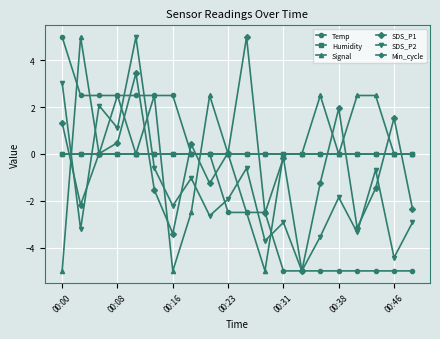

Does the chart display data point markers on the line(s)?

Yes